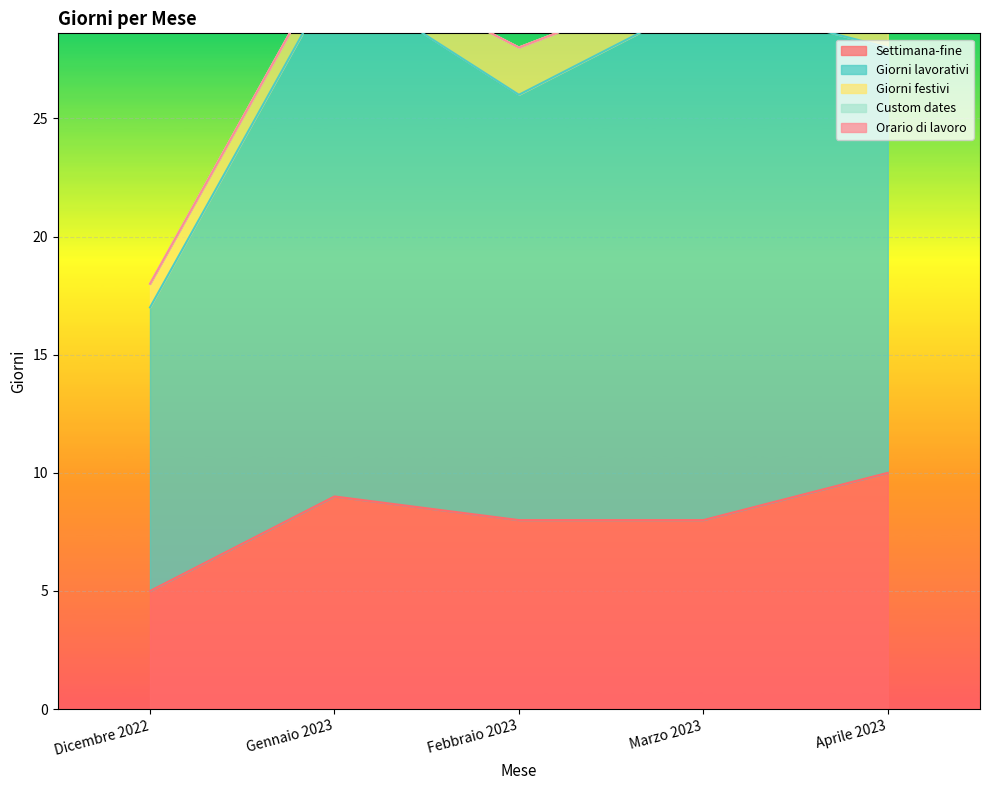

What position from the left is Dicembre 2022?

1